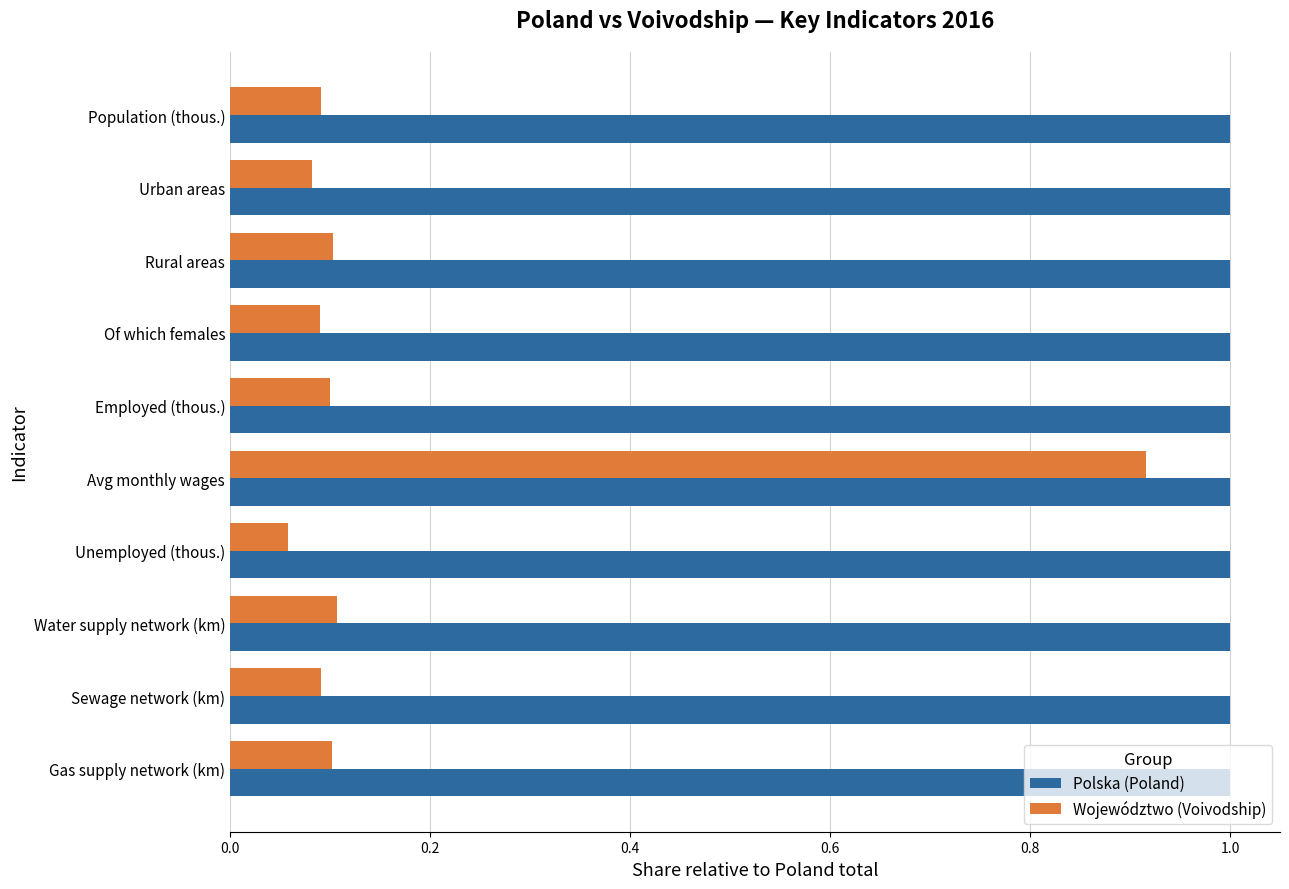

At which label is Województwo (Voivodship) closest to 0?

Unemployed (thous.)